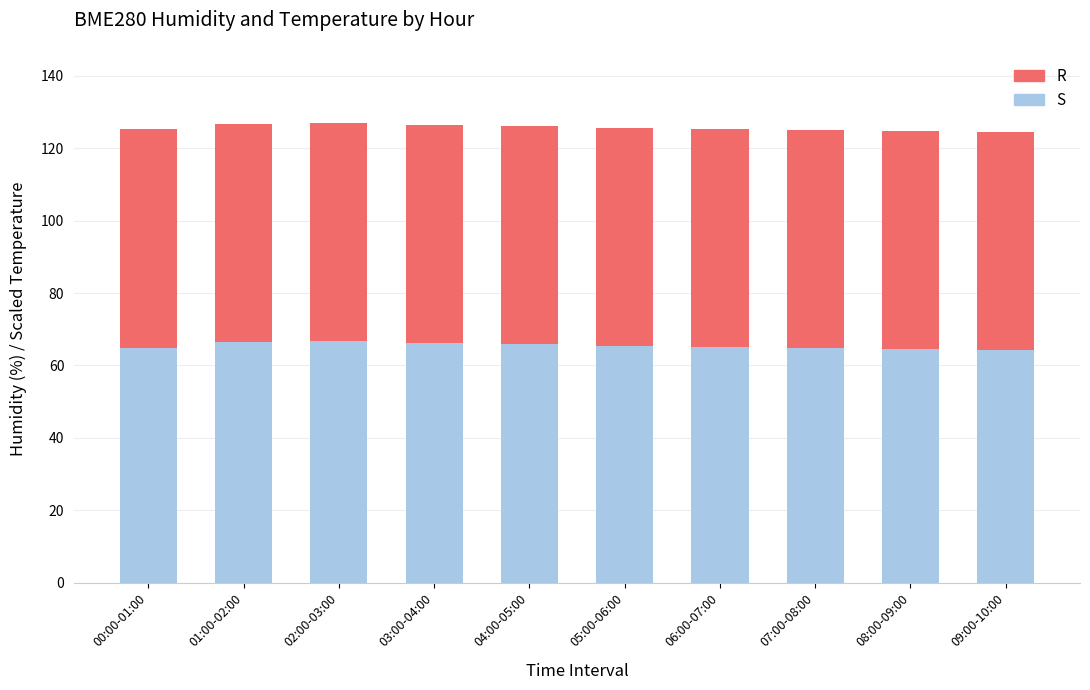

What is the total value across all series at 03:00-04:00?

126.4